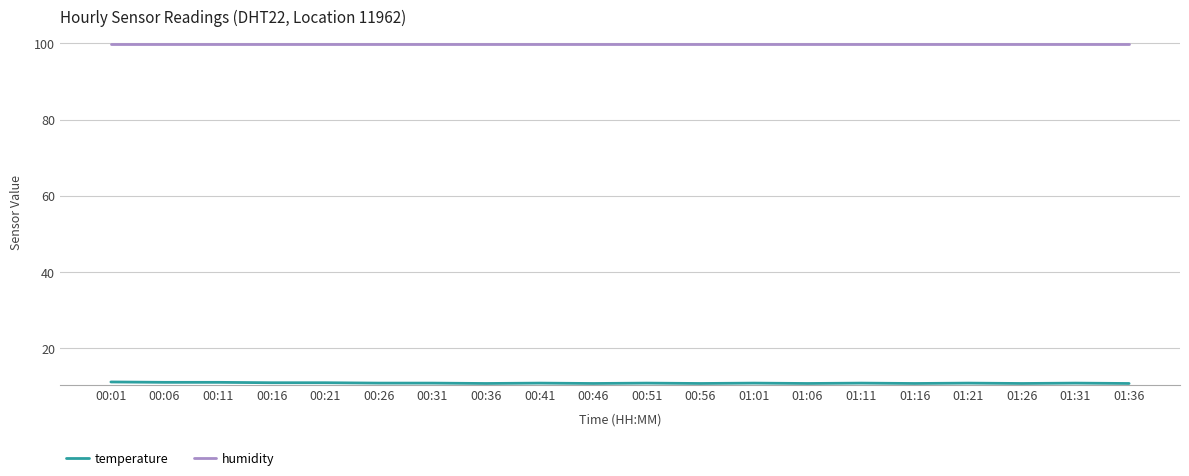

What is the difference between the highest and lowest values at 01:16?

89.1